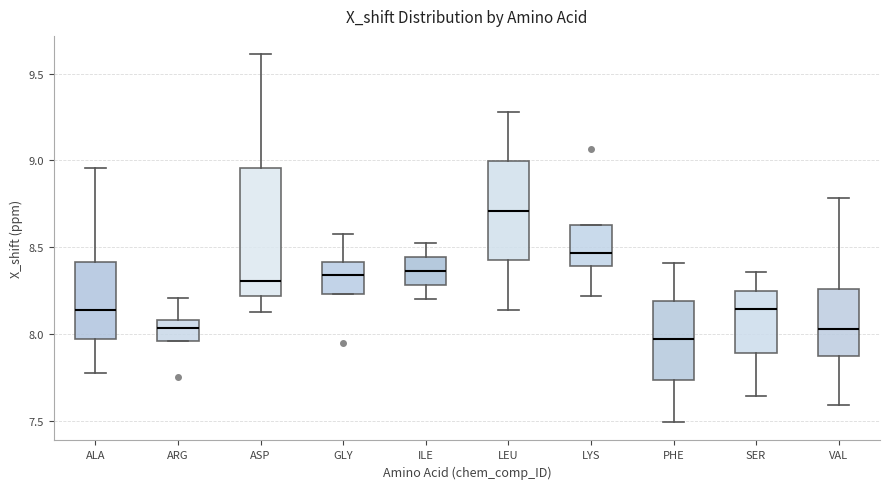

Where does the upper whisker of the box for ASP end on the y-axis? The values are not printed on the chart, so give them approximately, as read against the axis.

9.60